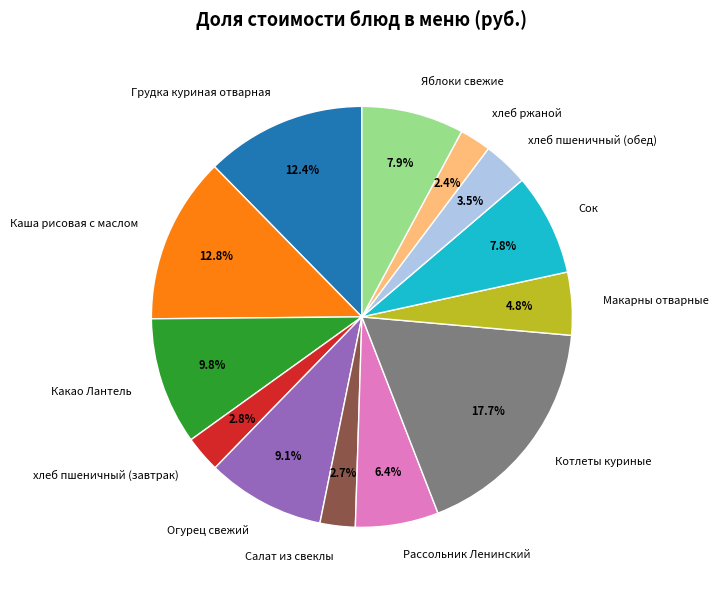

Between Рассольник Ленинский and хлеб ржаной, which is larger?

Рассольник Ленинский